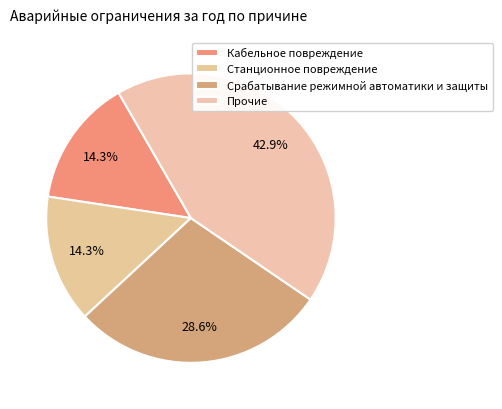

How many slices are in this pie chart?

4